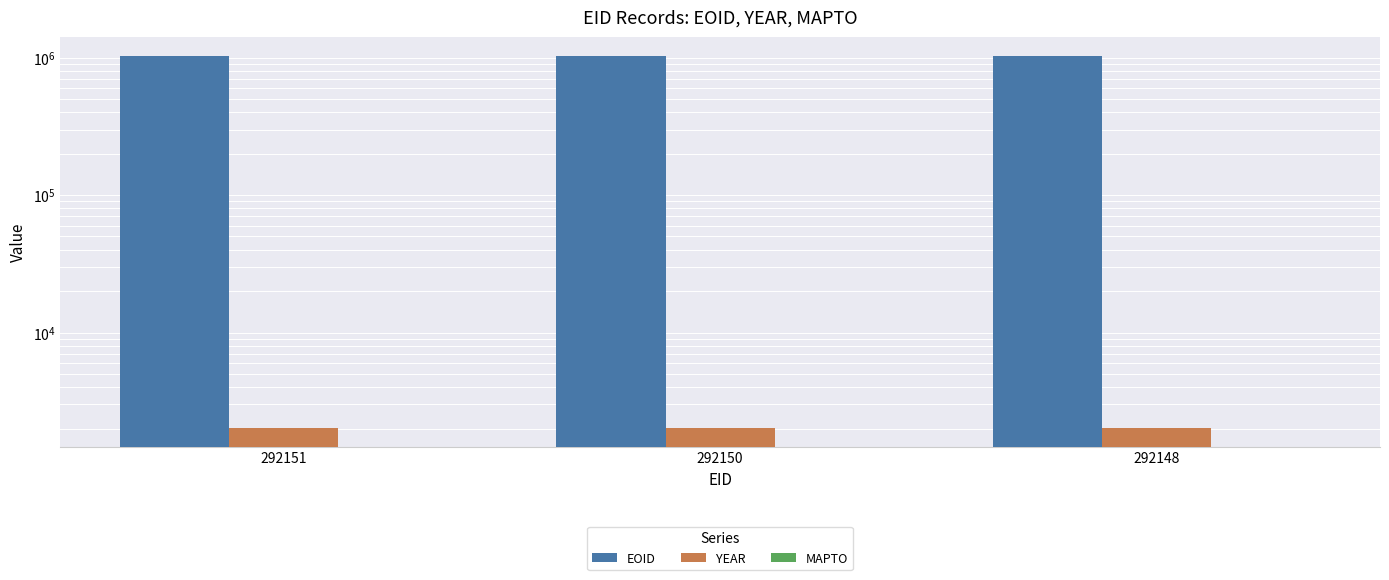

How many data points in EOID are less than 1029091?

1